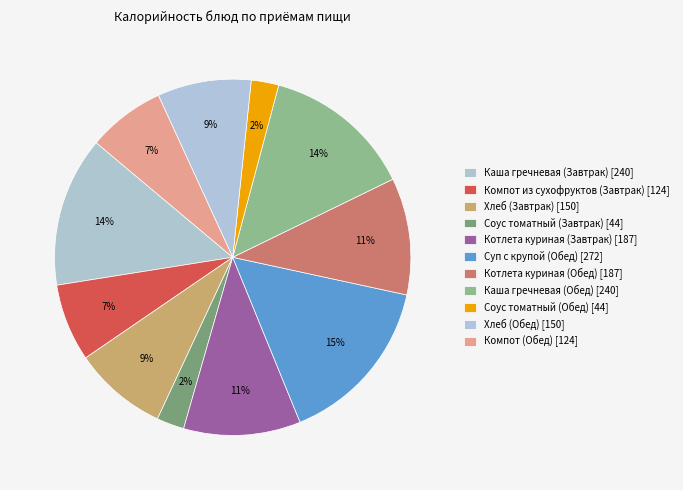

Rank the categories by value from lowest to highest.

Соус томатный (Завтрак), Соус томатный (Обед), Компот из сухофруктов (Завтрак), Компот из сухофруктов (Обед), Хлеб (Завтрак), Хлеб (Обед), Котлета куриная (Завтрак), Котлета куриная (Обед), Каша гречневая (Завтрак), Каша гречневая (Обед), Суп с крупой (Обед)